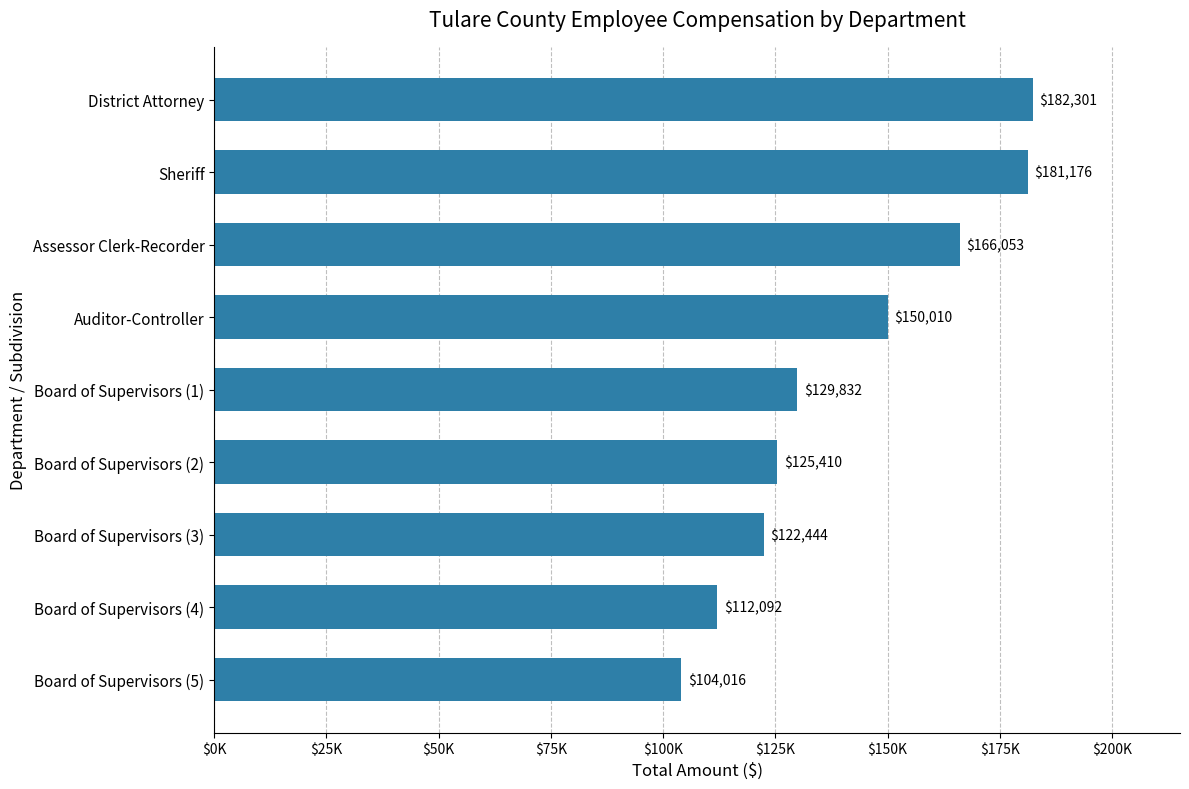

At which category does the chart reach its minimum across all series?

Board of Supervisors (5)